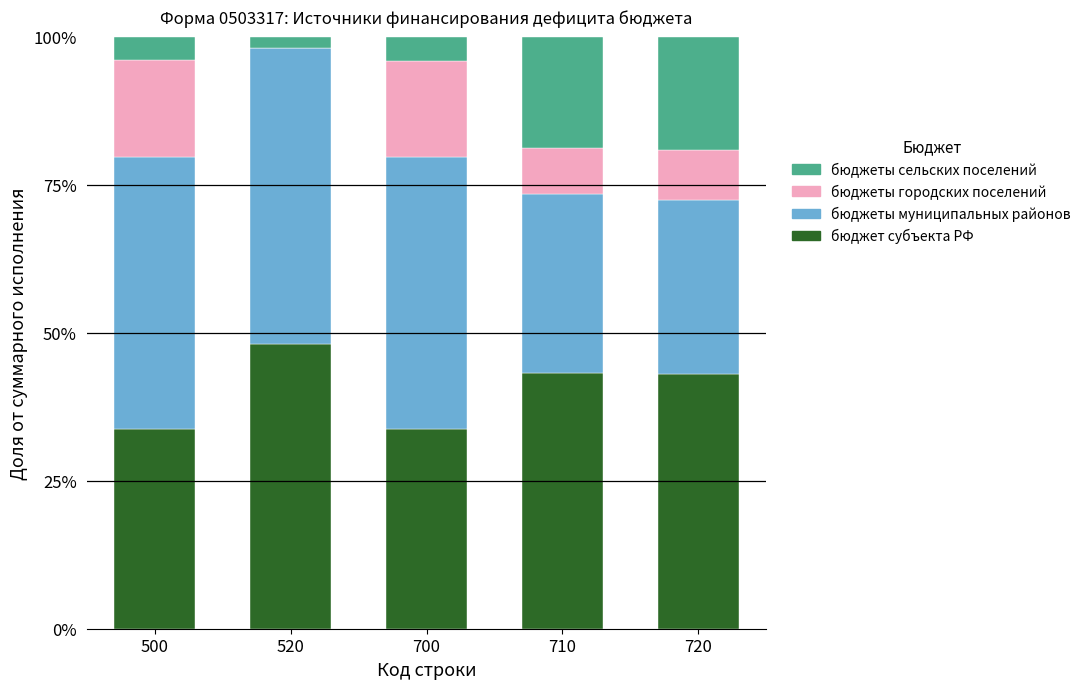

What is the maximum value for бюджет субъекта РФ?

48.1